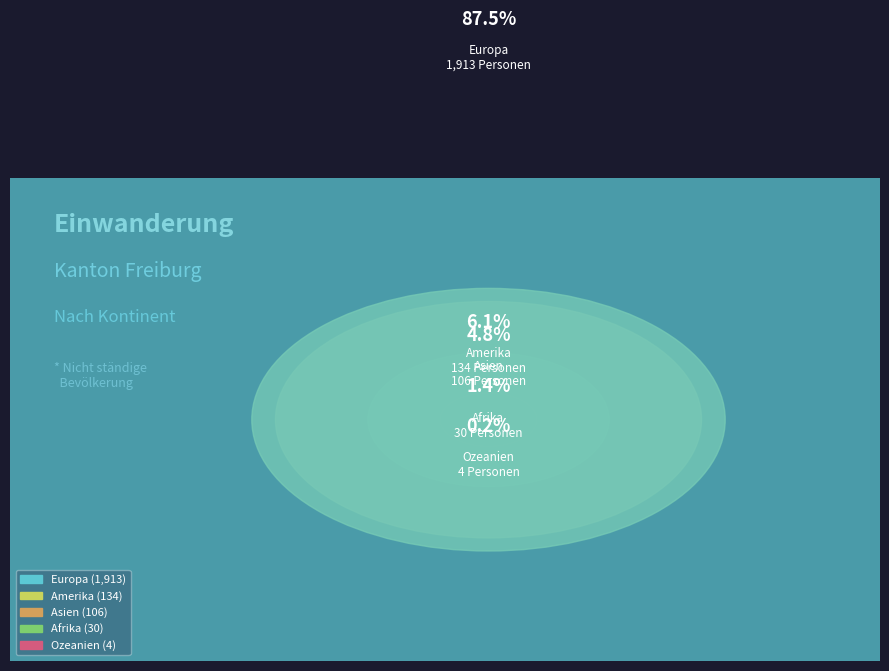

To the nearest percent, what is the combined percentage of Amerika and Afrika?

7%